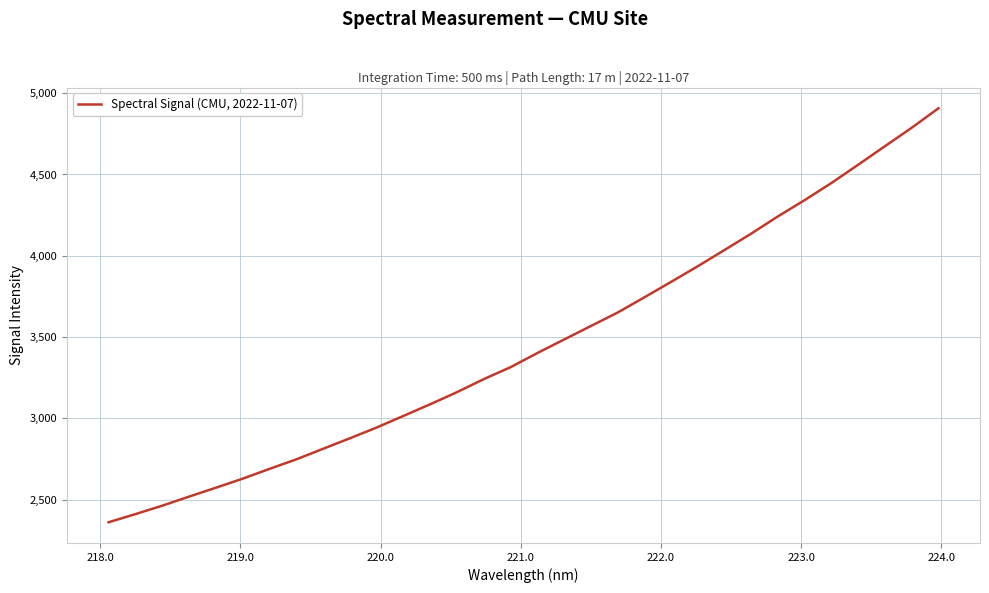

What is the minimum value shown in the chart?

2360.6